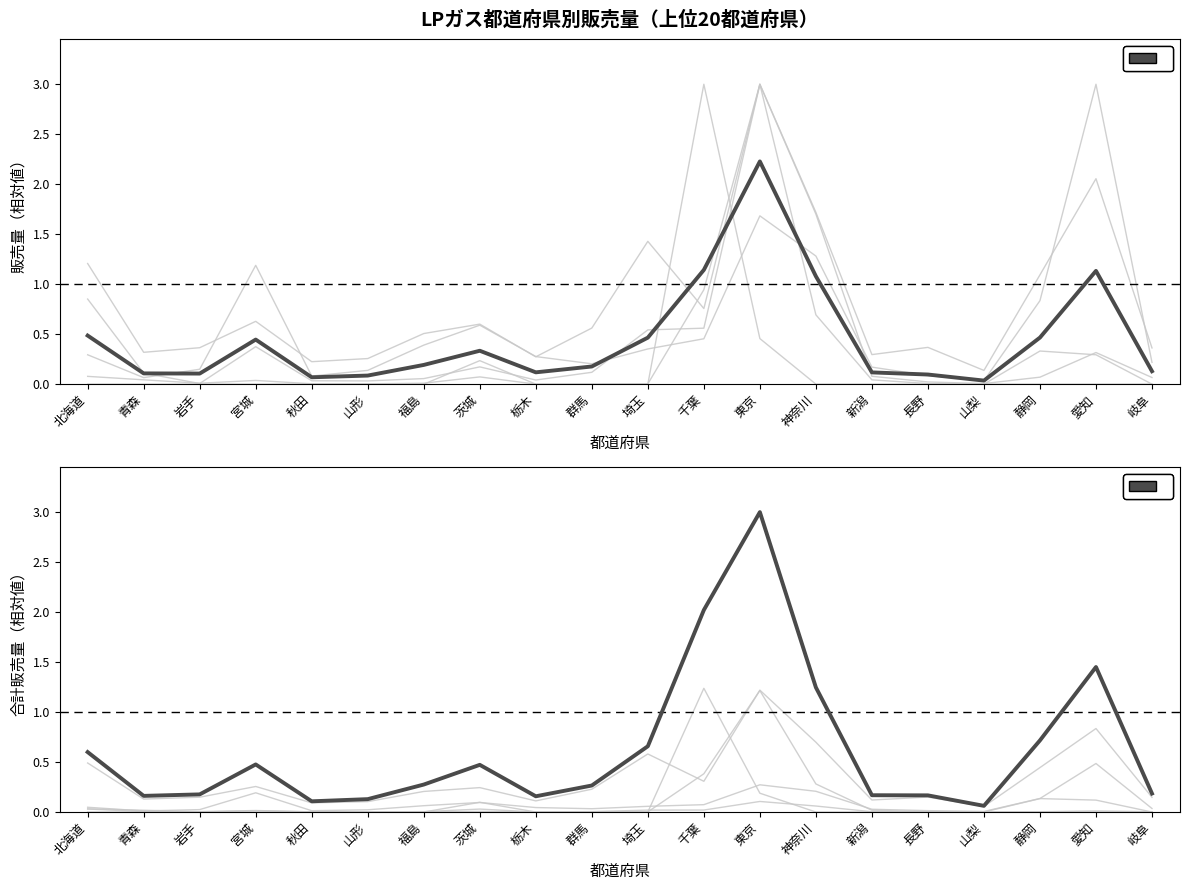

Is this an area chart (filled region under the line)?

No